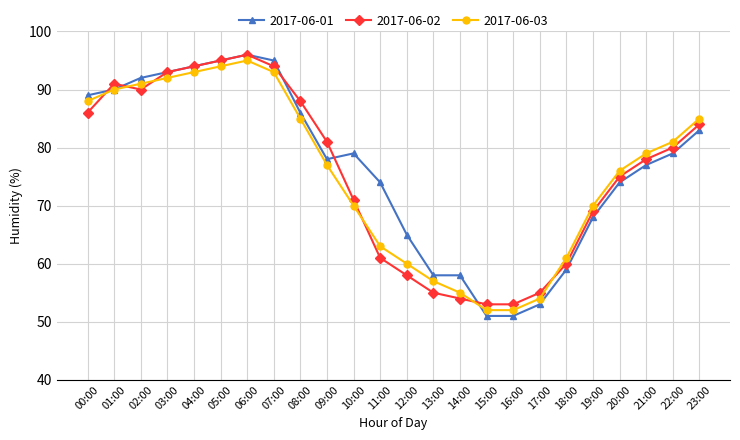

Reading right to left, transcribe all the data shown in this chart.

2017-06-01: 23:00=83	22:00=79	21:00=77	20:00=74	19:00=68	18:00=59	17:00=53	16:00=51	15:00=51	14:00=58	13:00=58	12:00=65	11:00=74	10:00=79	09:00=78	08:00=86	07:00=95	06:00=96	05:00=95	04:00=94	03:00=93	02:00=92	01:00=90	00:00=89
2017-06-02: 23:00=84	22:00=80	21:00=78	20:00=75	19:00=69	18:00=60	17:00=55	16:00=53	15:00=53	14:00=54	13:00=55	12:00=58	11:00=61	10:00=71	09:00=81	08:00=88	07:00=94	06:00=96	05:00=95	04:00=94	03:00=93	02:00=90	01:00=91	00:00=86
2017-06-03: 23:00=85	22:00=81	21:00=79	20:00=76	19:00=70	18:00=61	17:00=54	16:00=52	15:00=52	14:00=55	13:00=57	12:00=60	11:00=63	10:00=70	09:00=77	08:00=85	07:00=93	06:00=95	05:00=94	04:00=93	03:00=92	02:00=91	01:00=90	00:00=88